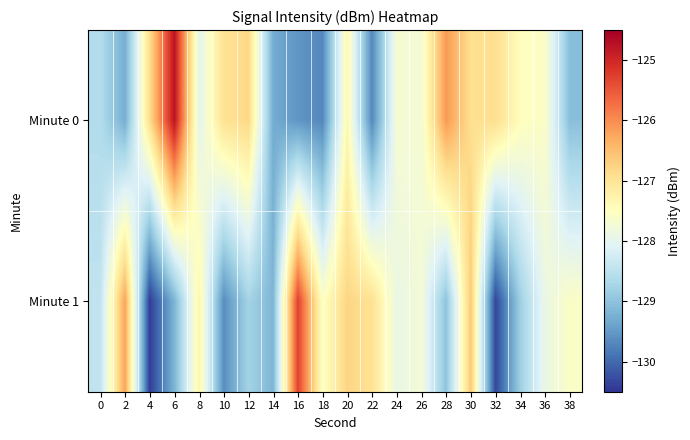

Which series has the largest total across all categories?

Minute 0